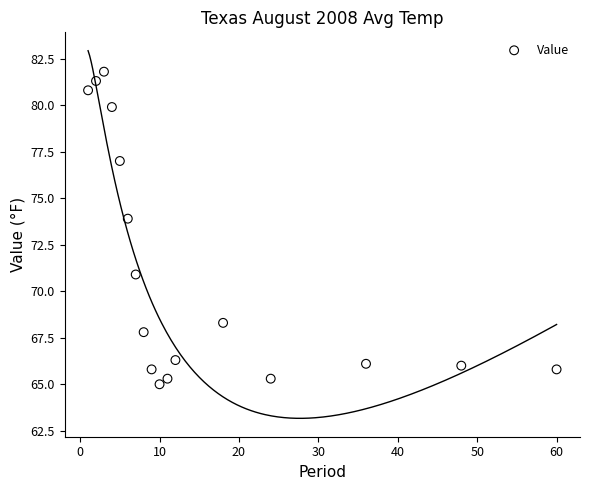

What Y value in the scatter plot is closest to 73?

73.9